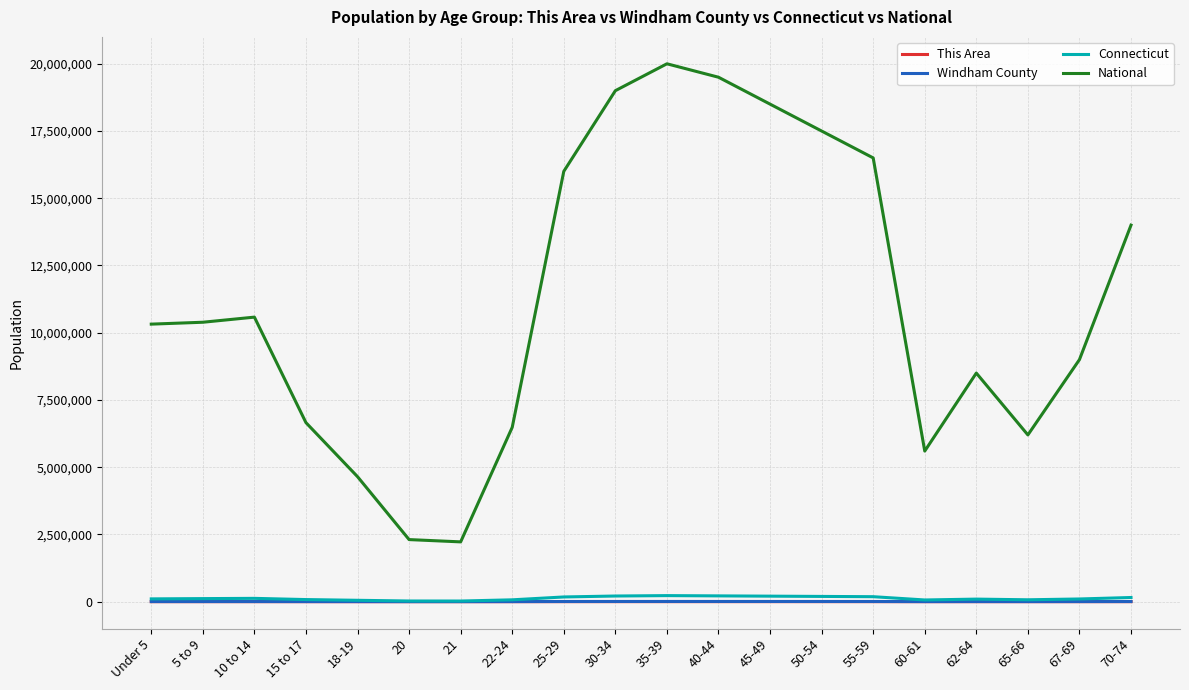

What is the total value across all series at 25-29?

16181510